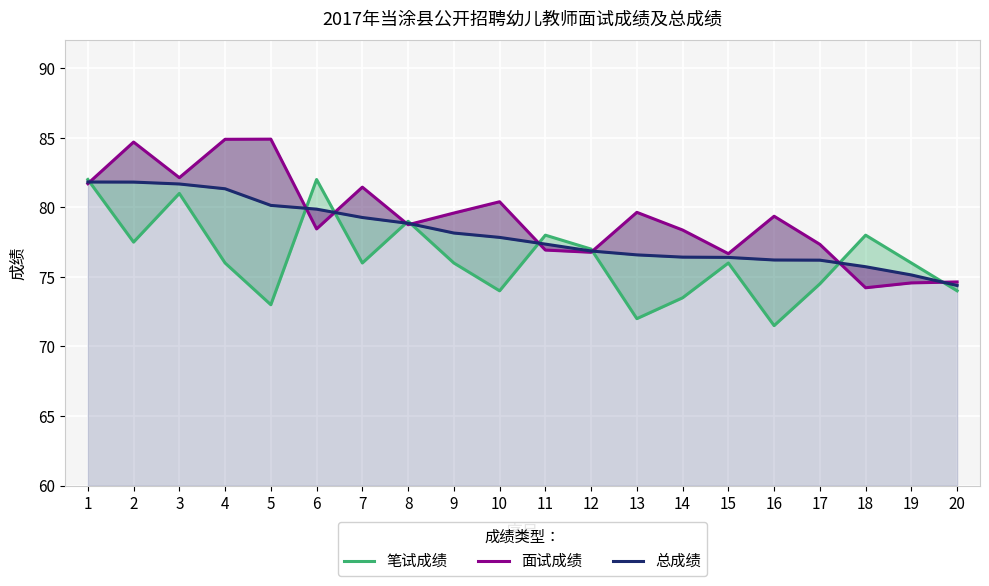

Read the 总成绩 value at 14.

76.4